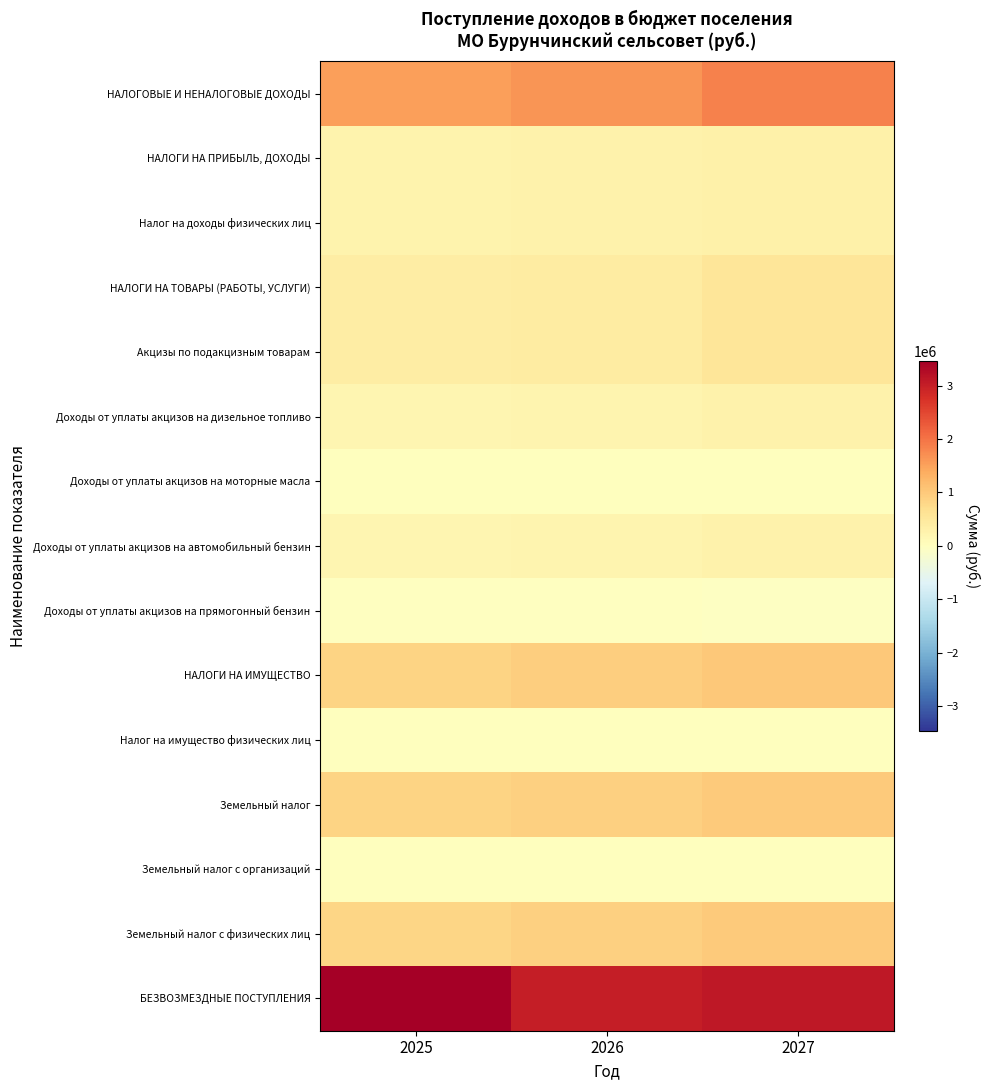

At which category is the sum across all series the highest?

2027